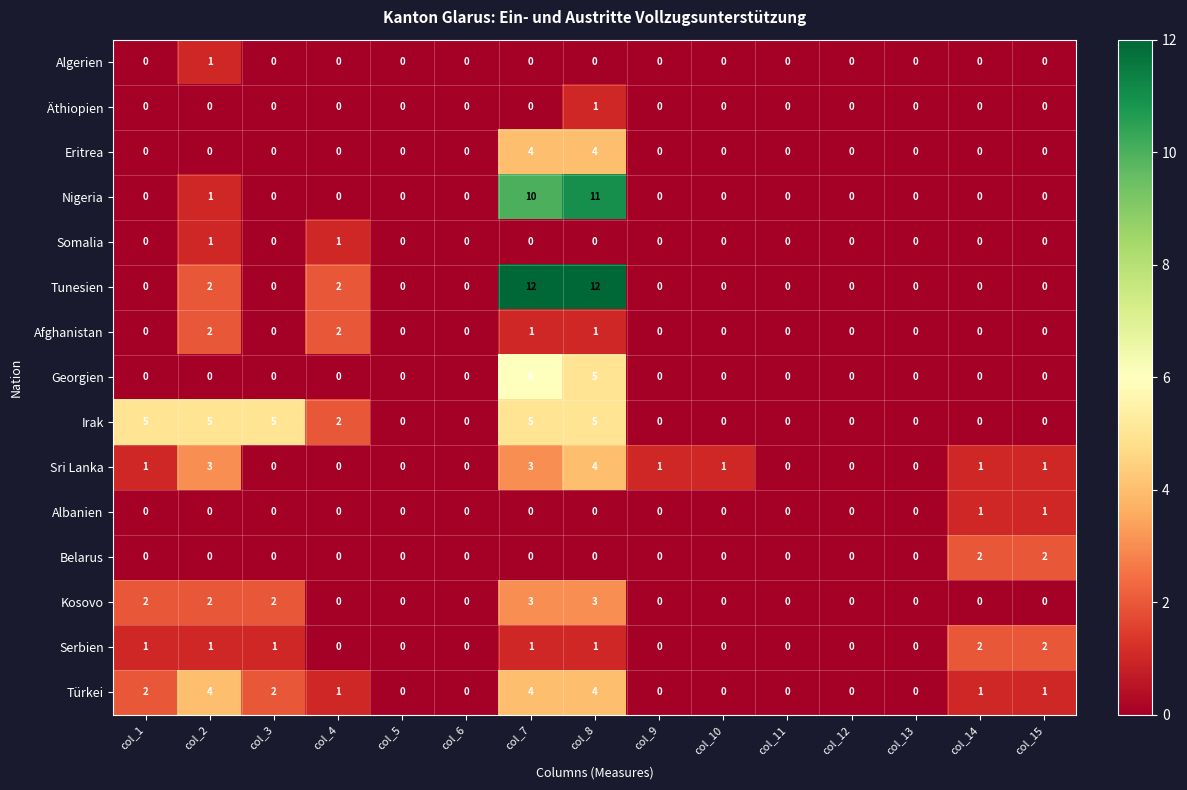

Is it true that Somalia equals 0 at col_1?

True